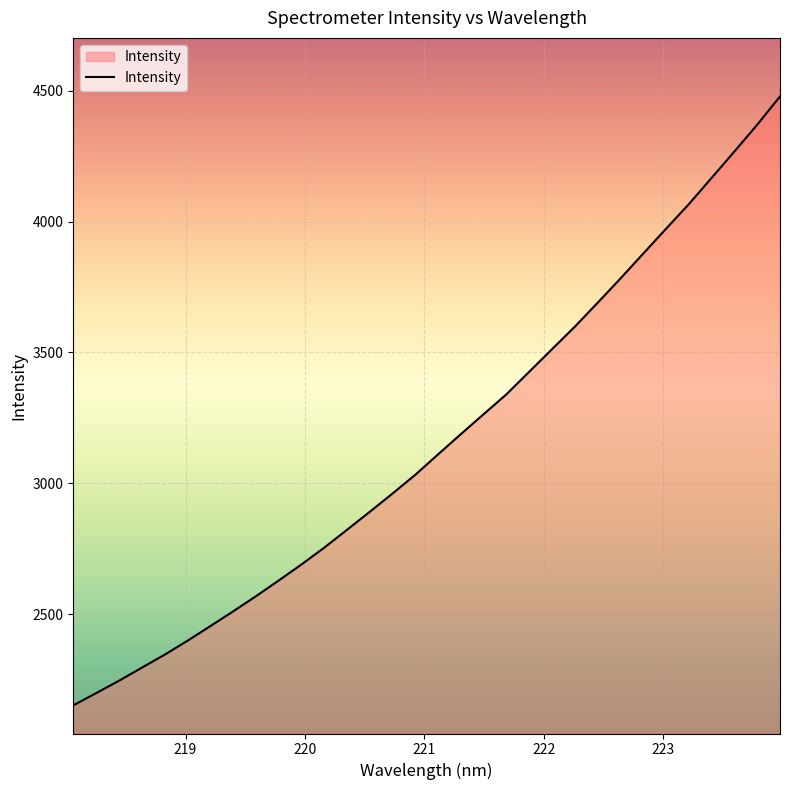

What is the smallest value displayed?

2150.7